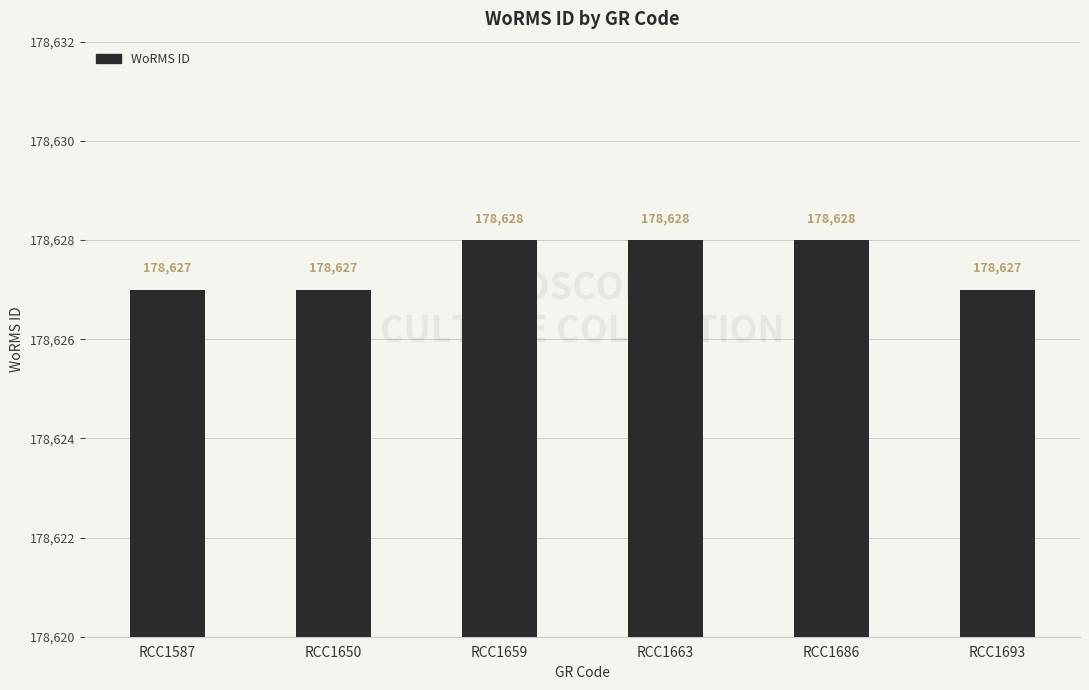

What is the ratio of the value at RCC1663 to the value at RCC1650?

1.0